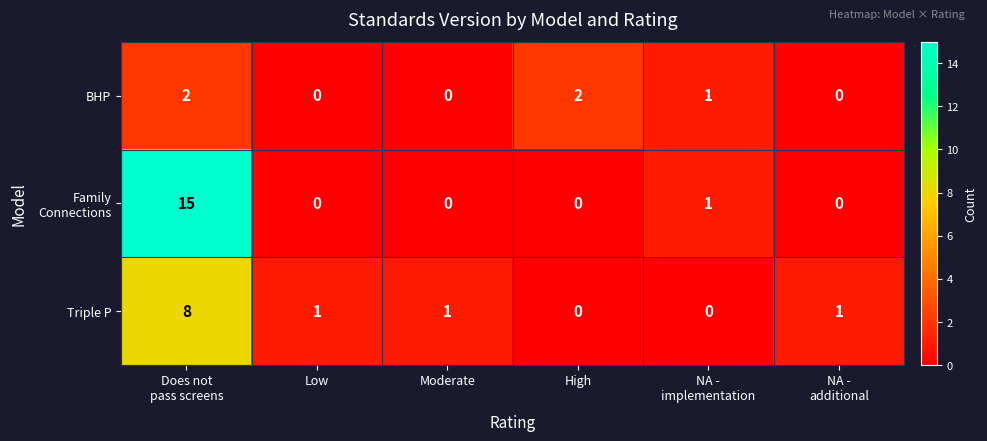

What is the sum of all Triple P values?

11